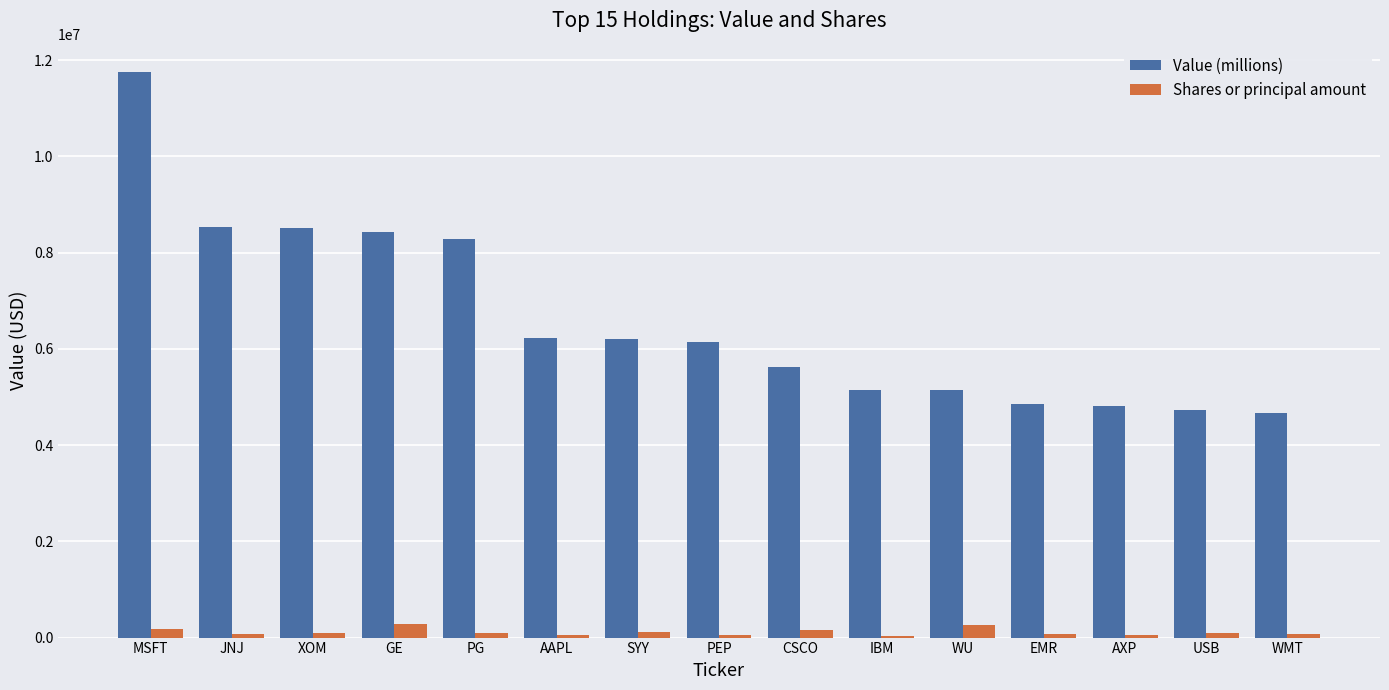

True or false: Value (millions) has a value of 4851000 at EMR.

True